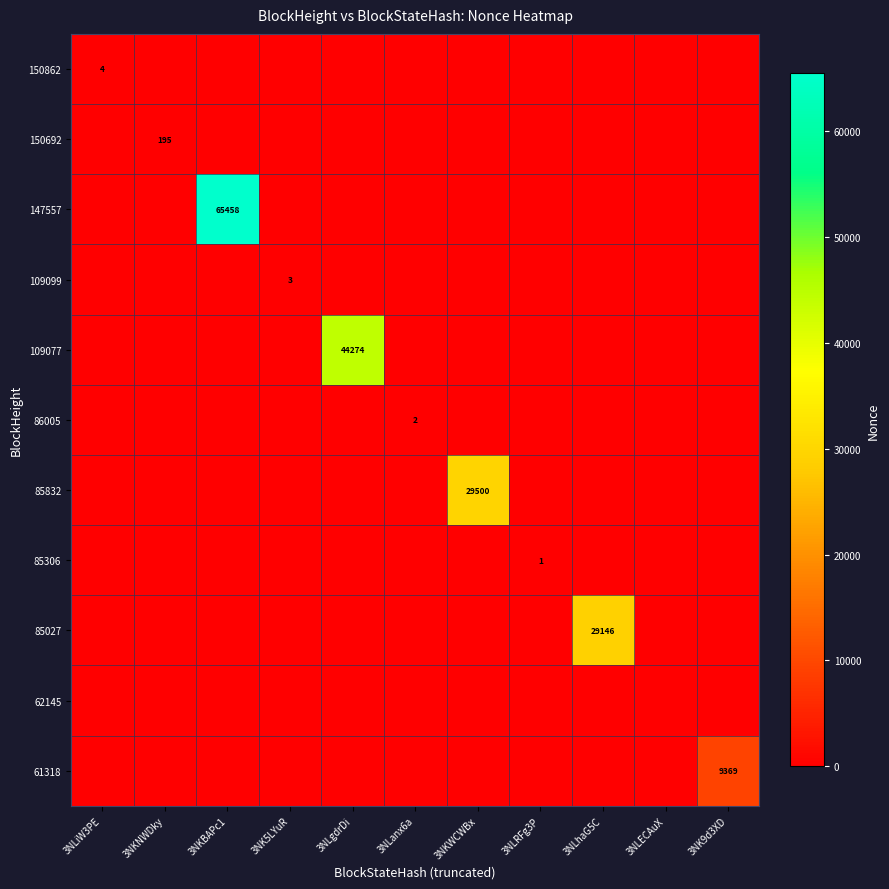

The value of 147557 at 3NKBAPc1 is 21489. True or false?

False